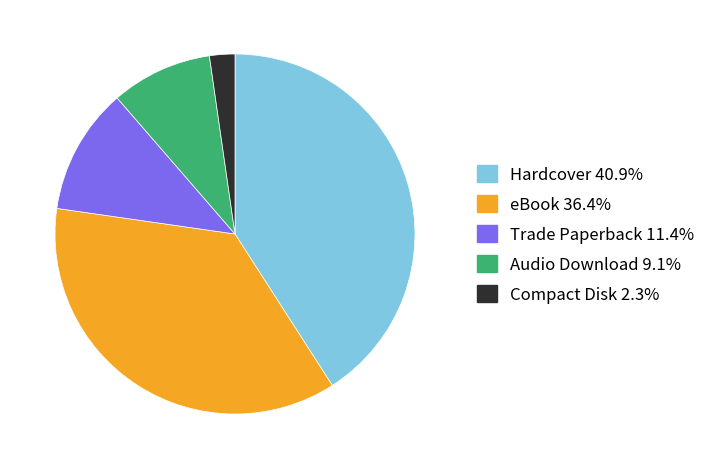

The Trade Paperback slice represents 22% of the pie. True or false?

False